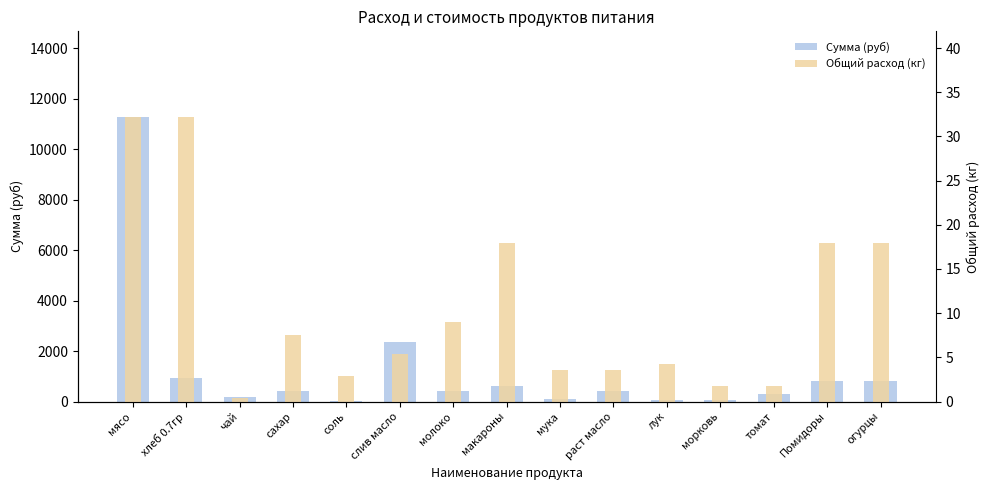

Is it true that Общий расход (кг) equals 32.2 at мясо?

True